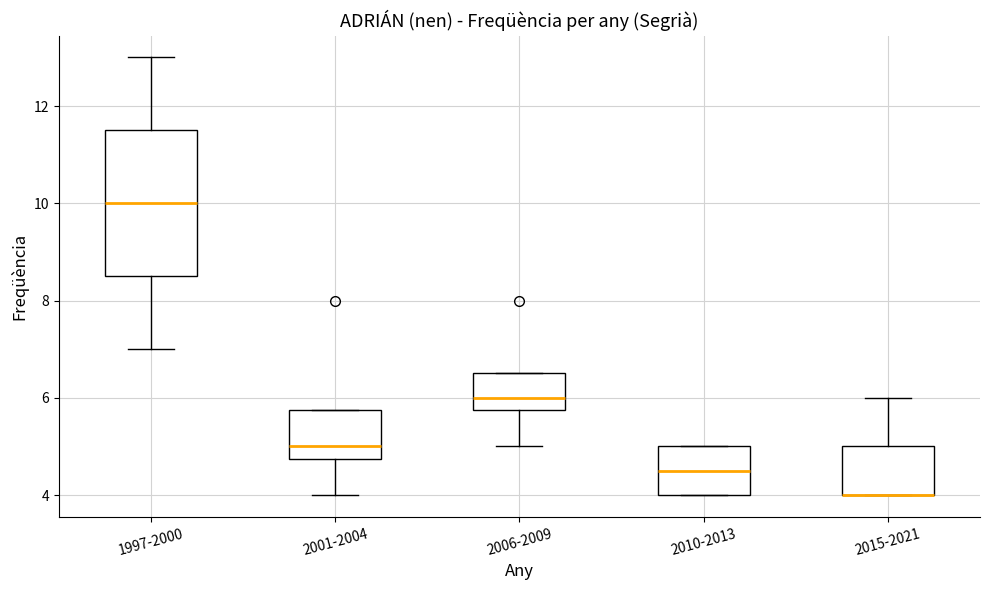

Where is the lower edge of the box for 2010-2013 on the y-axis? The values are not printed on the chart, so give them approximately, as read against the axis.

4.0